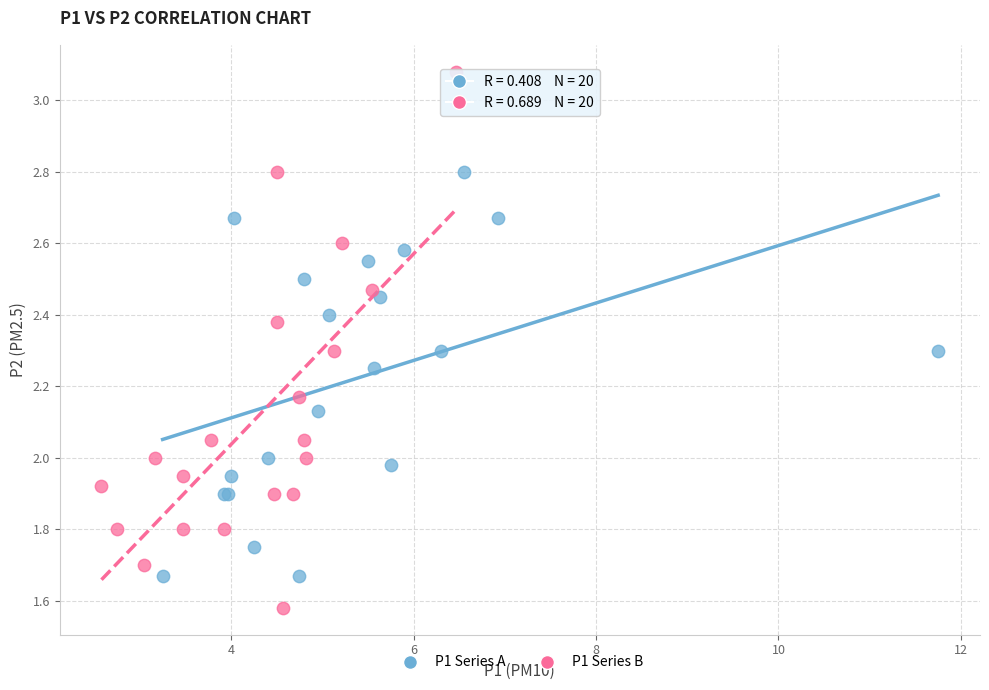

Which series reaches the maximum Y coordinate?

P1 Series B